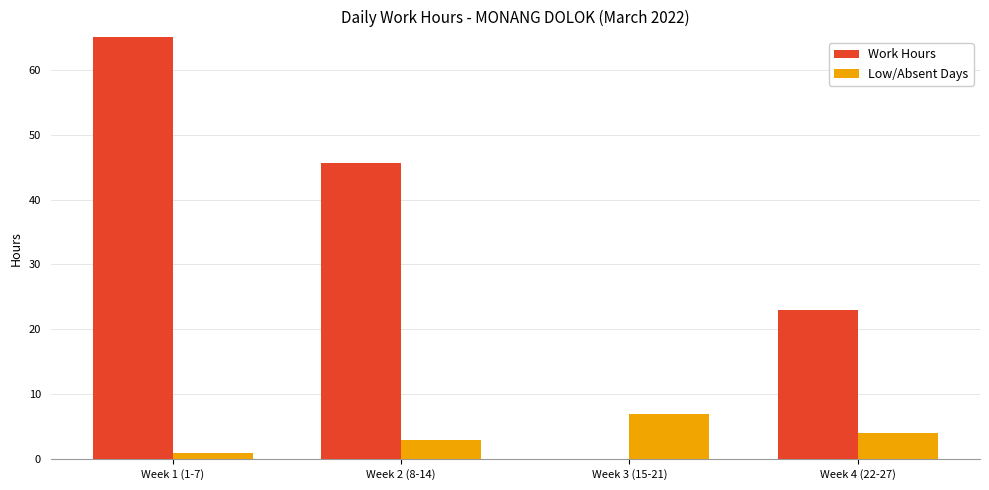

What is the total value across all series at Week 3 (15-21)?

7.0